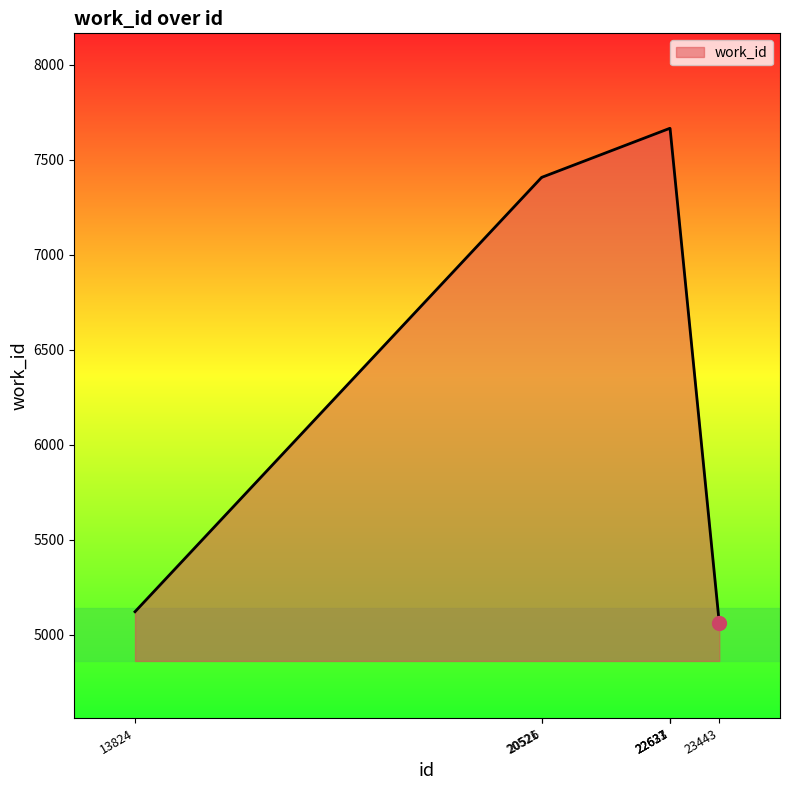

The value at 20526 is 1806. True or false?

False